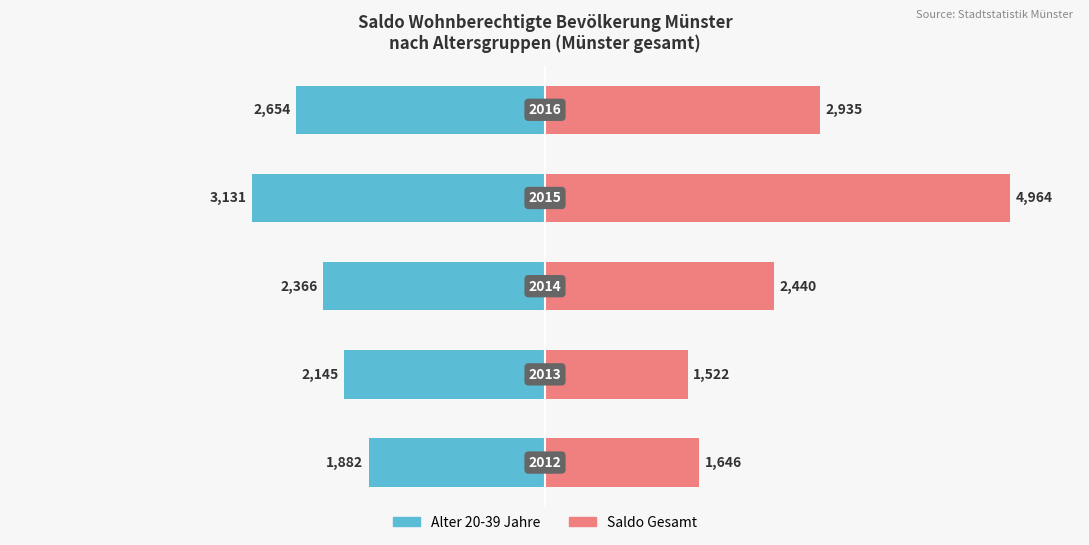

What are all the series names shown in the legend?

Alter 20-39, Saldo Gesamt